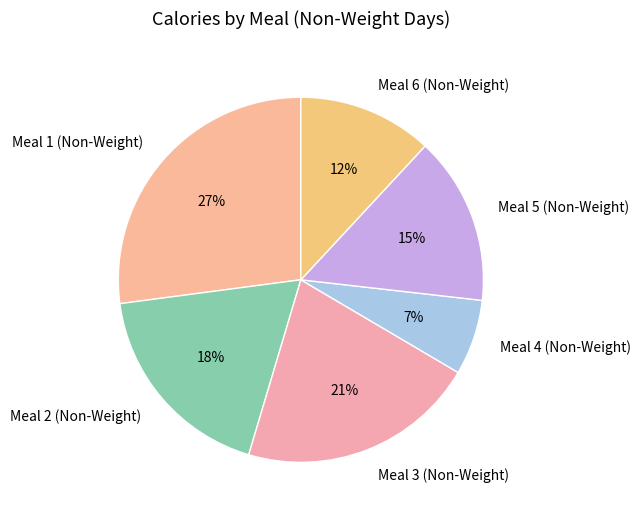

The Meal 4 (Non-Weight) slice represents 1% of the pie. True or false?

False